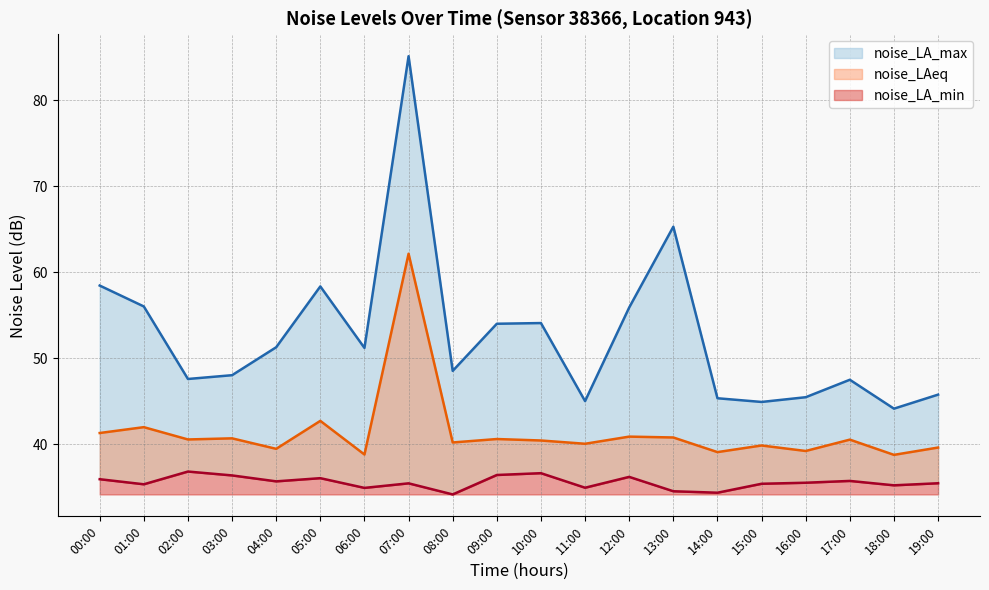

Is the value of noise_LA_min at 08:00 greater than the value of noise_LA_max at 05:00?

No